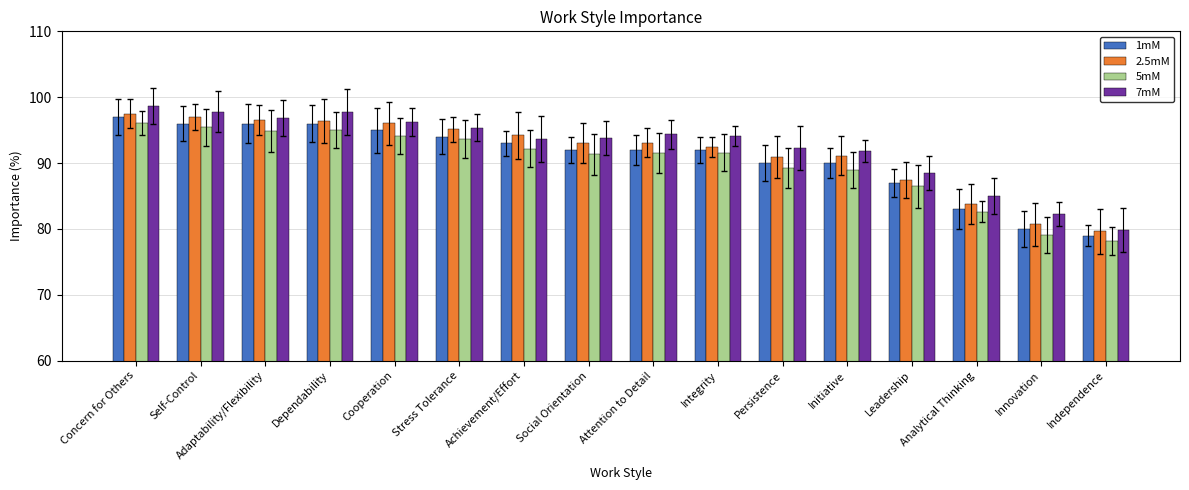

Rank the series at Stress Tolerance from highest to lowest value.

7mM, 2.5mM, 1mM, 5mM